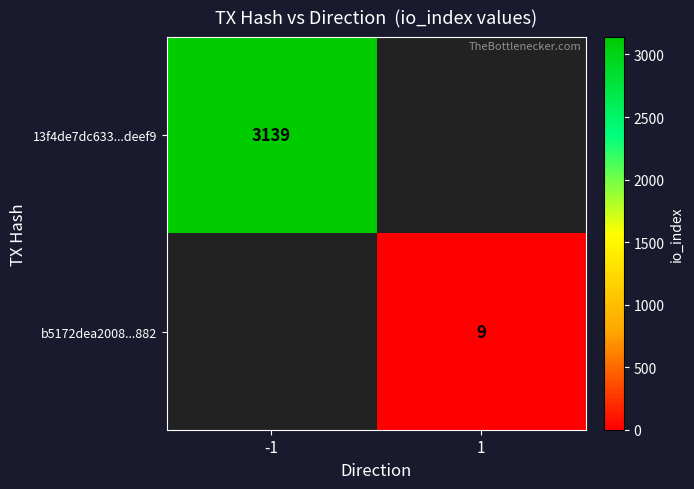

Is the value of b5172dea2008...882 at 1 greater than the value of 13f4de7dc633...deef9 at -1?

No